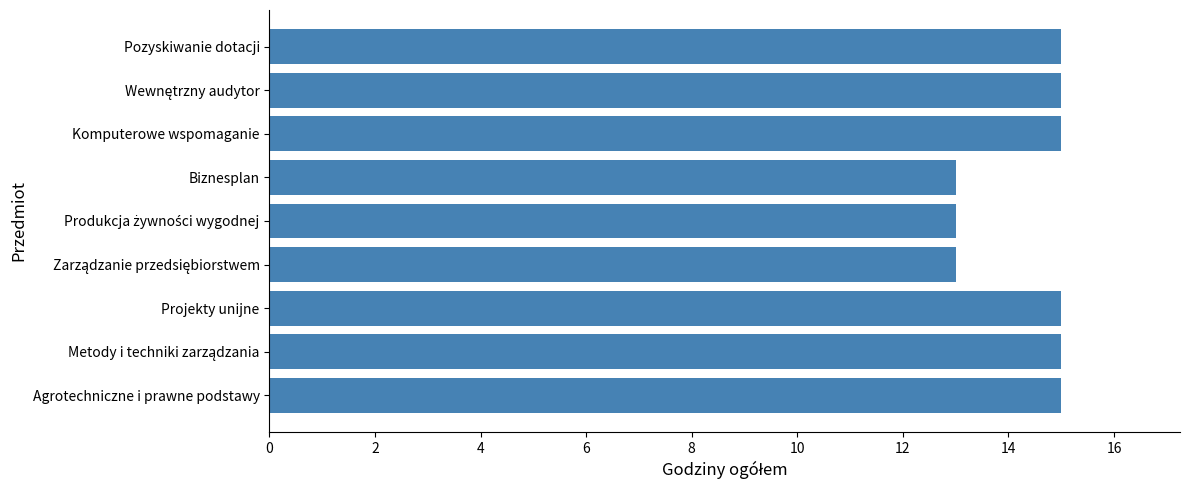

Reading top to bottom, transcribe all the data shown in this chart.

15	15	15	13	13	13	15	15	15